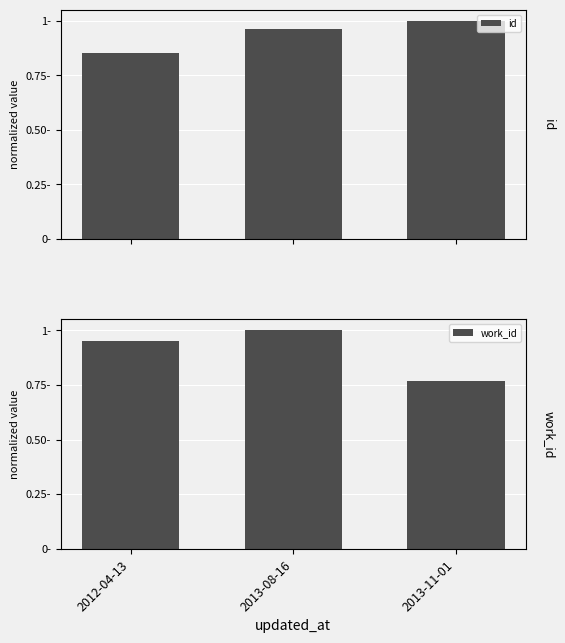

Which category has the highest value in the work_id series?

2013-08-16